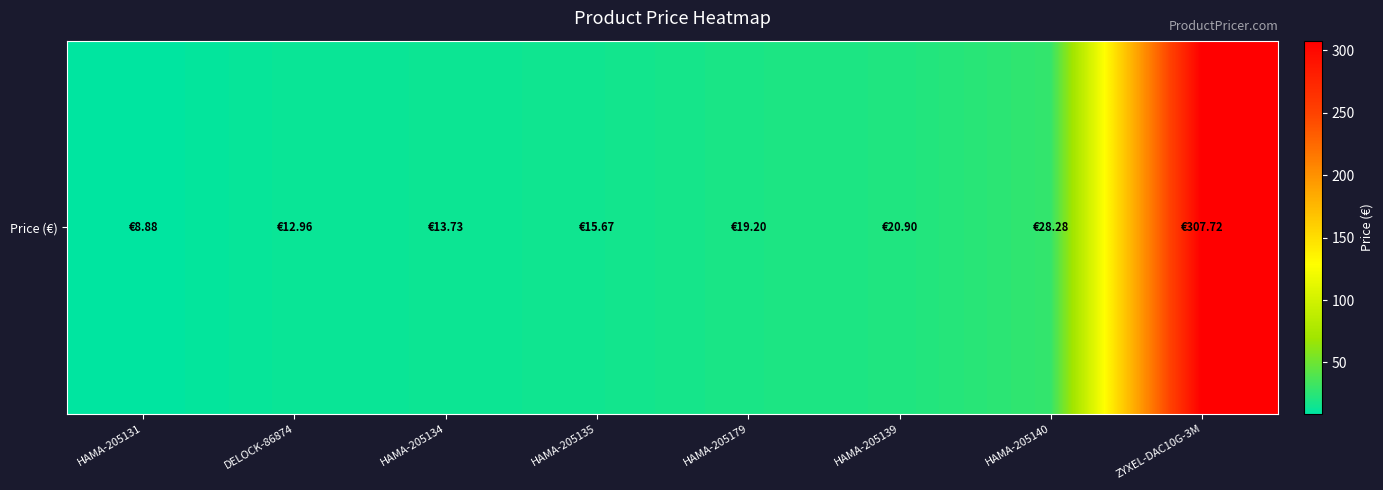

What is the smallest value displayed?

8.9